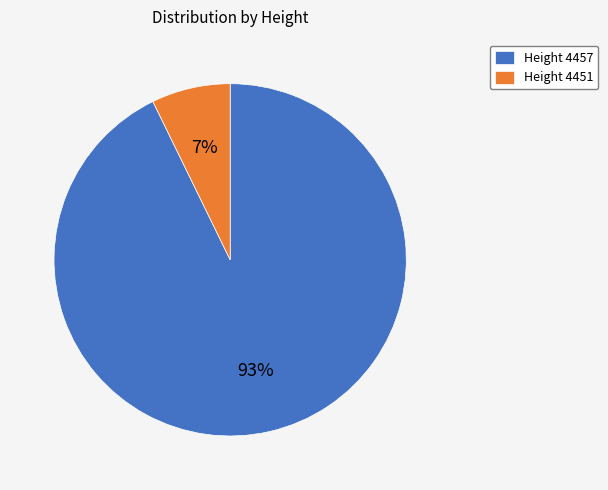

Is the sum of Height 4451 and Height 4457 greater than half?

Yes